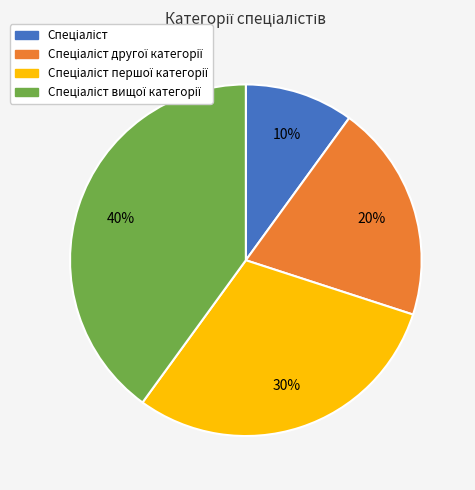

To the nearest percent, what is the difference between the largest and smallest slice percentages?

30%